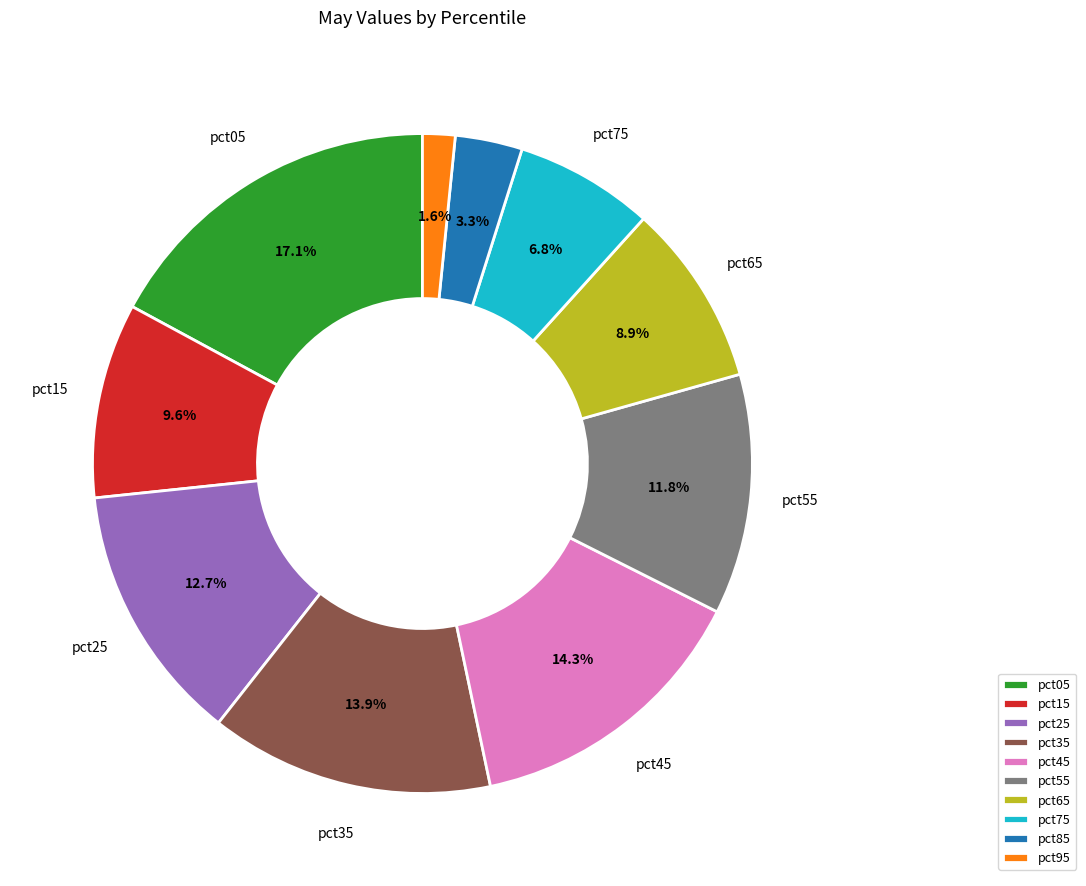

Is pct15 the majority of the pie?

No